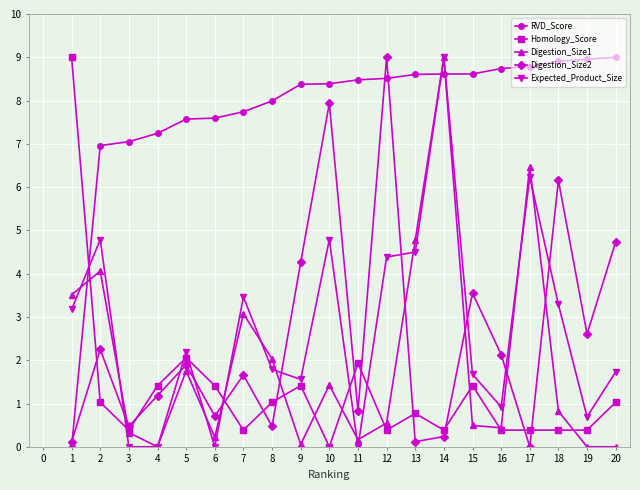

Between 6 and 11, which series saw the biggest shift?

RVD_Score